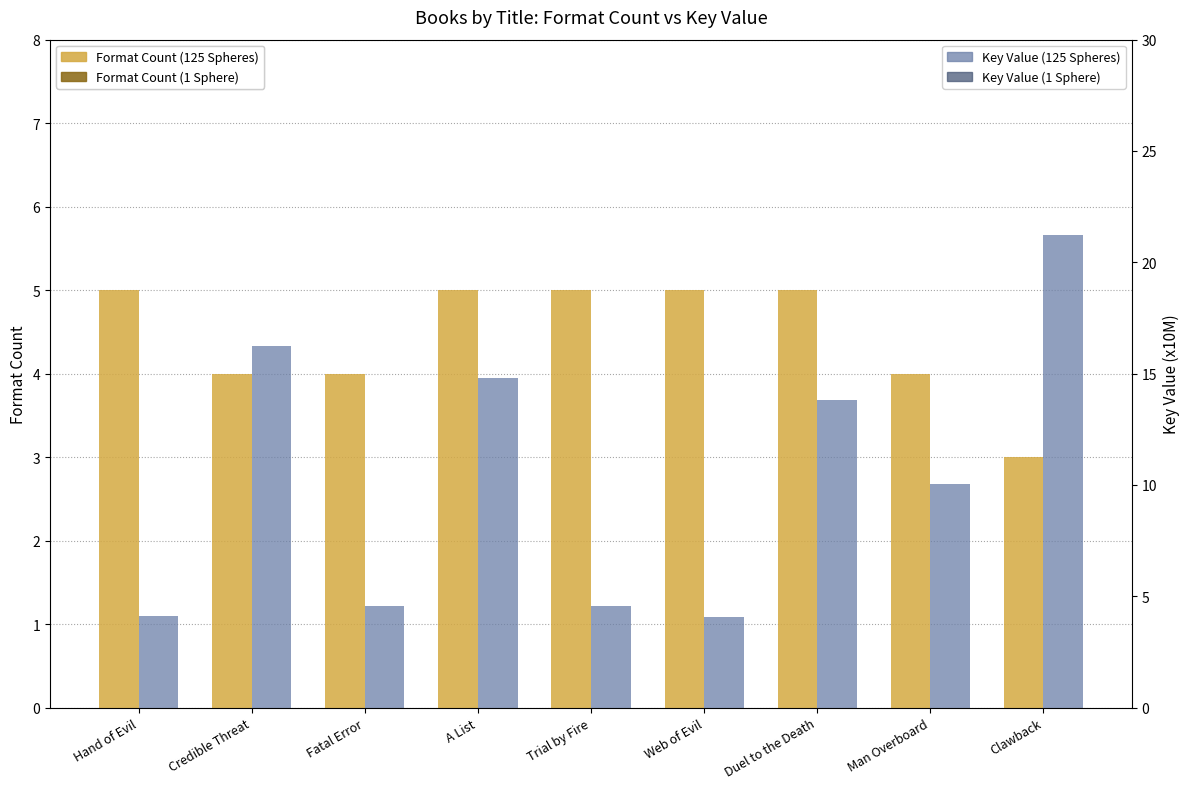

What are all the series names shown in the legend?

Format Count (125 Spheres), Key Value (1 Sphere)